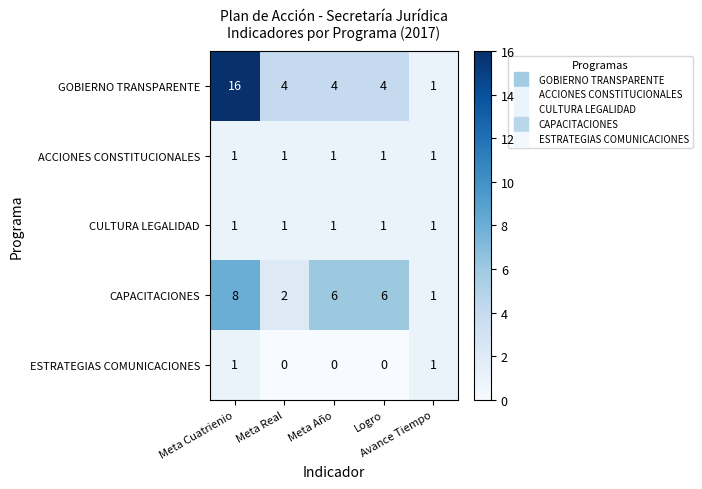

What is the highest value of the CAPACITACIONES series?

8